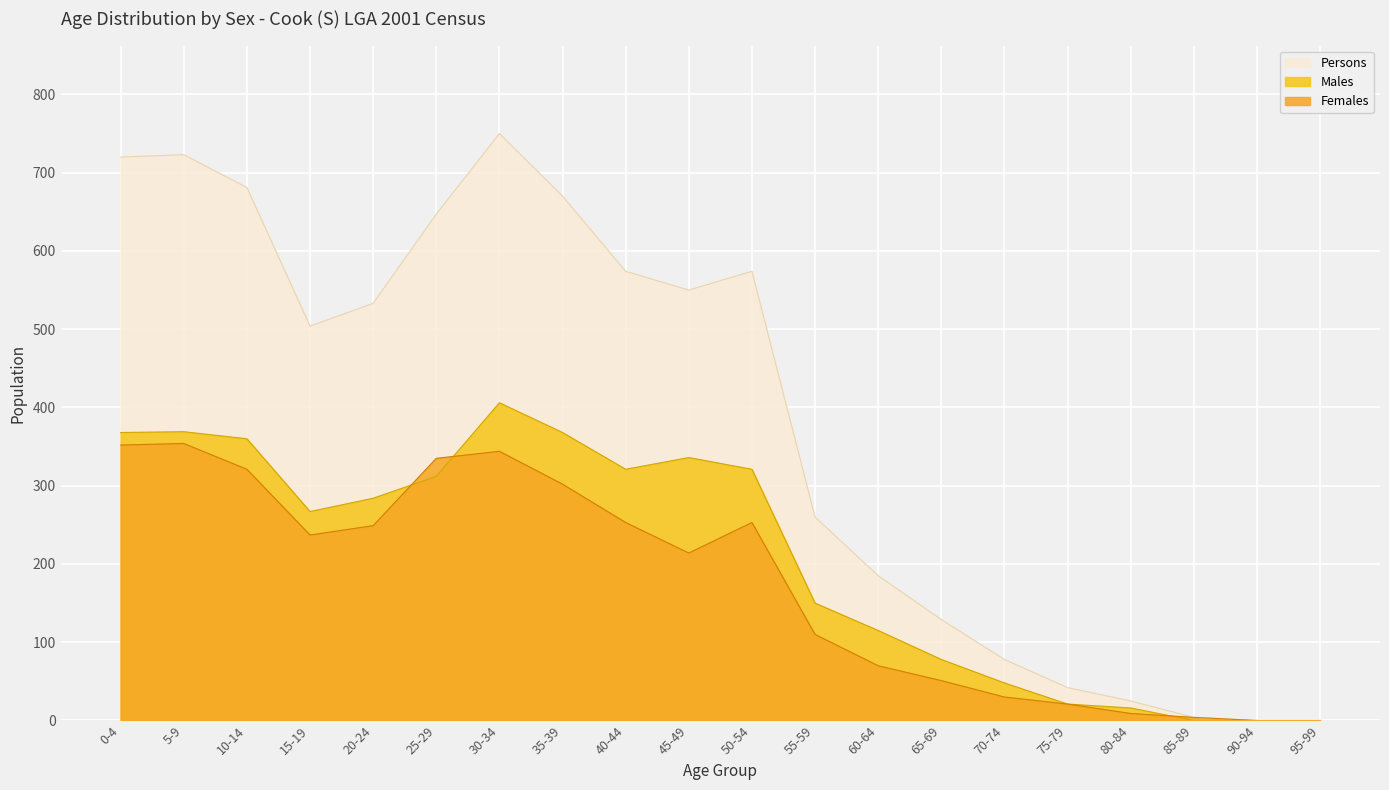

True or false: Persons and Males intersect in this chart.

False